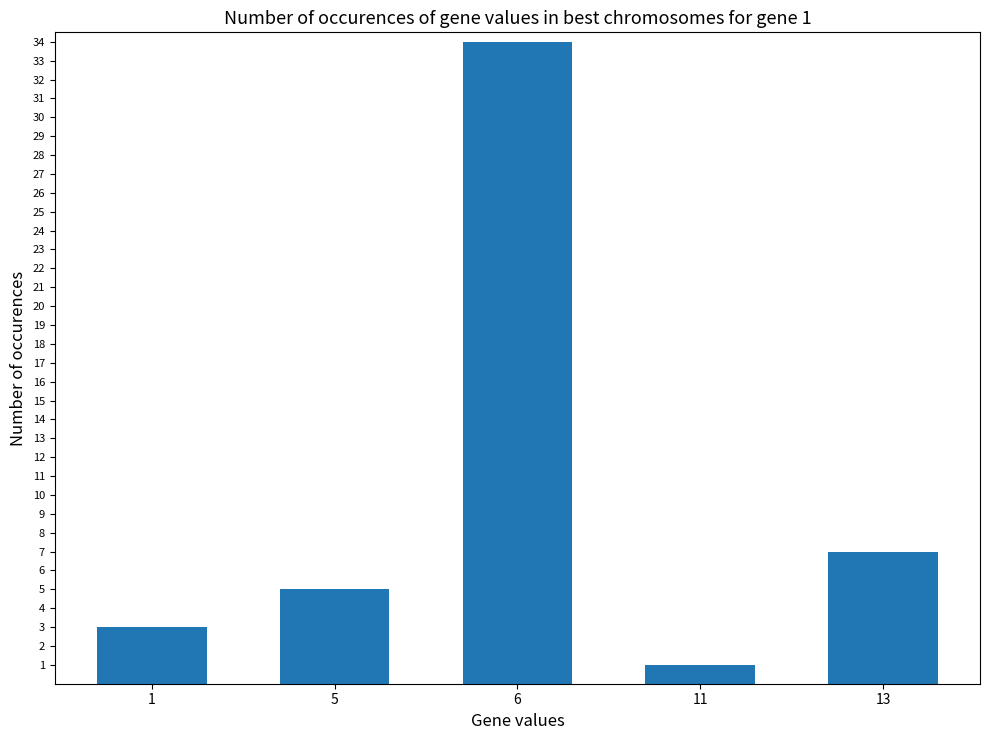

At which label is the value closest to 17?

13